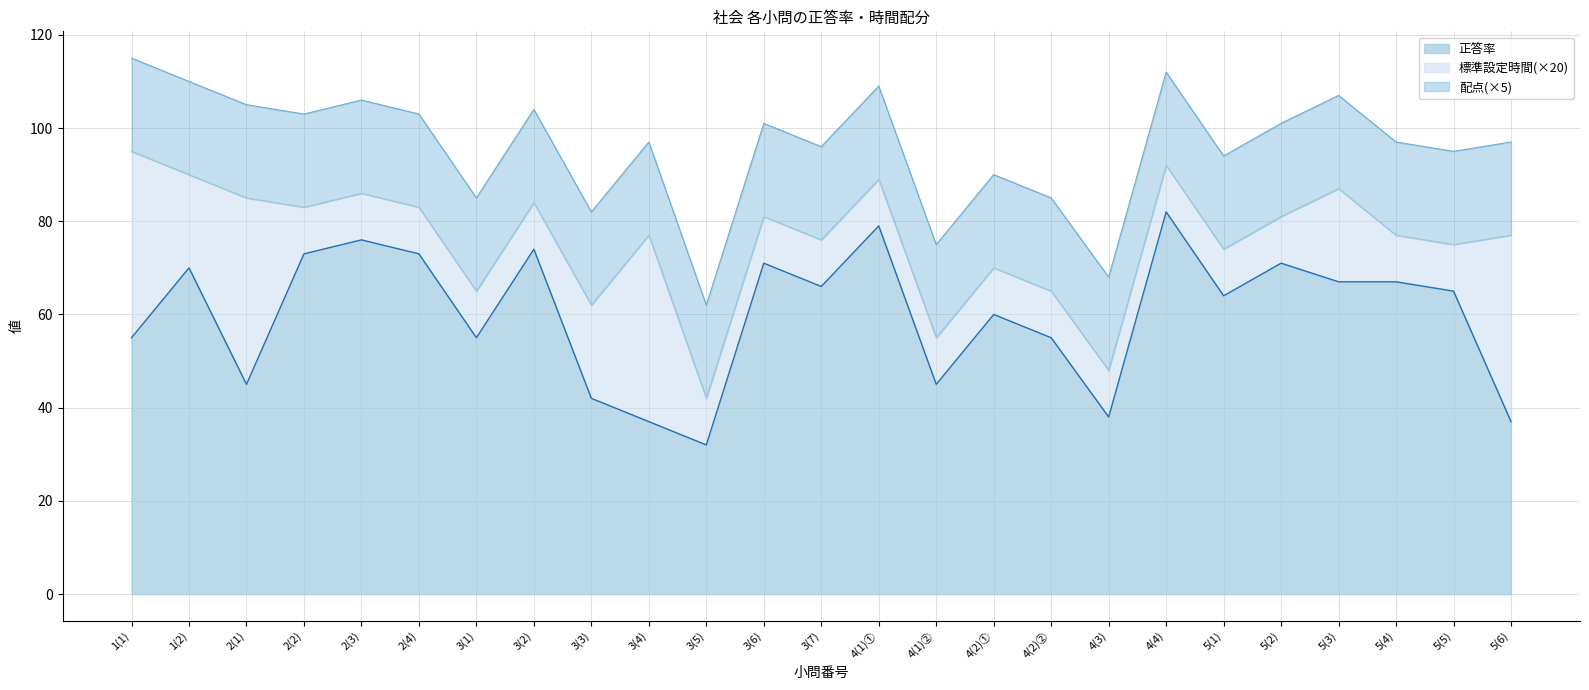

At which label does 配点 reach its peak?

1(1)